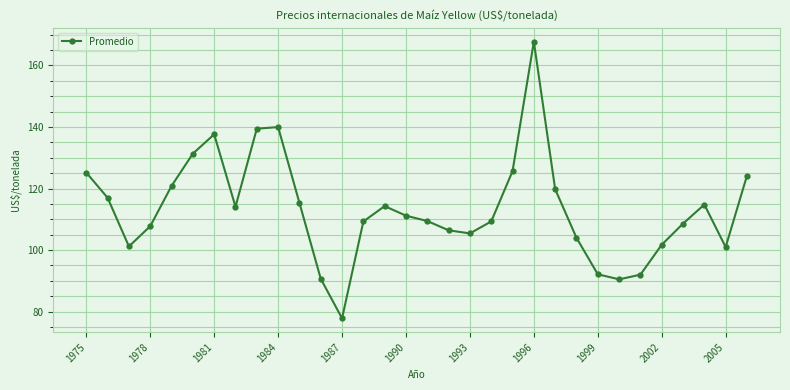

Is this an area chart (filled region under the line)?

No